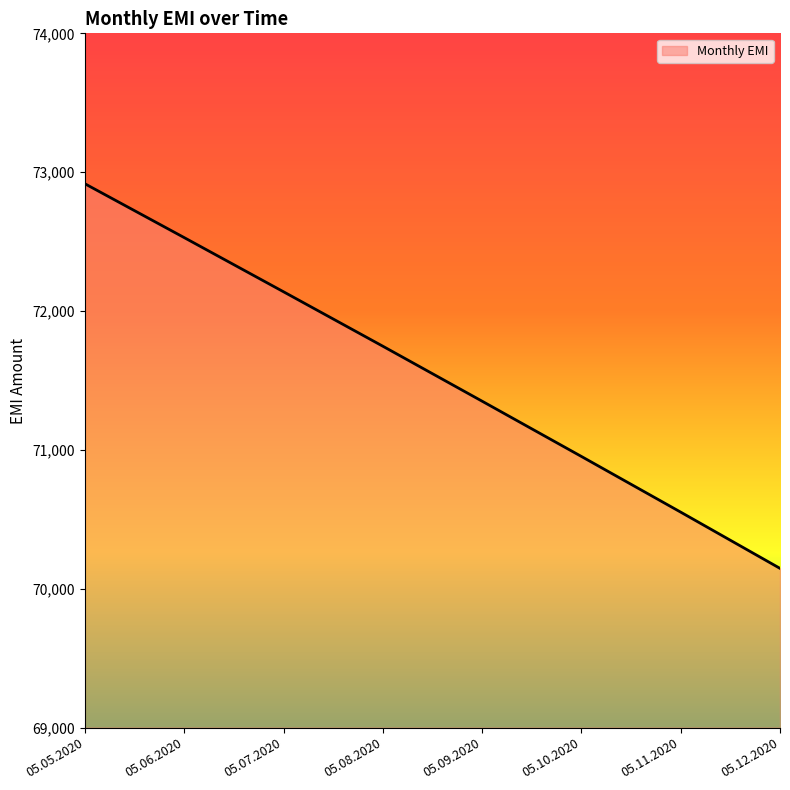

Reading left to right, extract all data points from this chart.

05.05.2020=72916.7	05.06.2020=72529.0	05.07.2020=72139.0	05.08.2020=71747.0	05.09.2020=71351.0	05.10.2020=70953.0	05.11.2020=70552.0	05.12.2020=70147.0